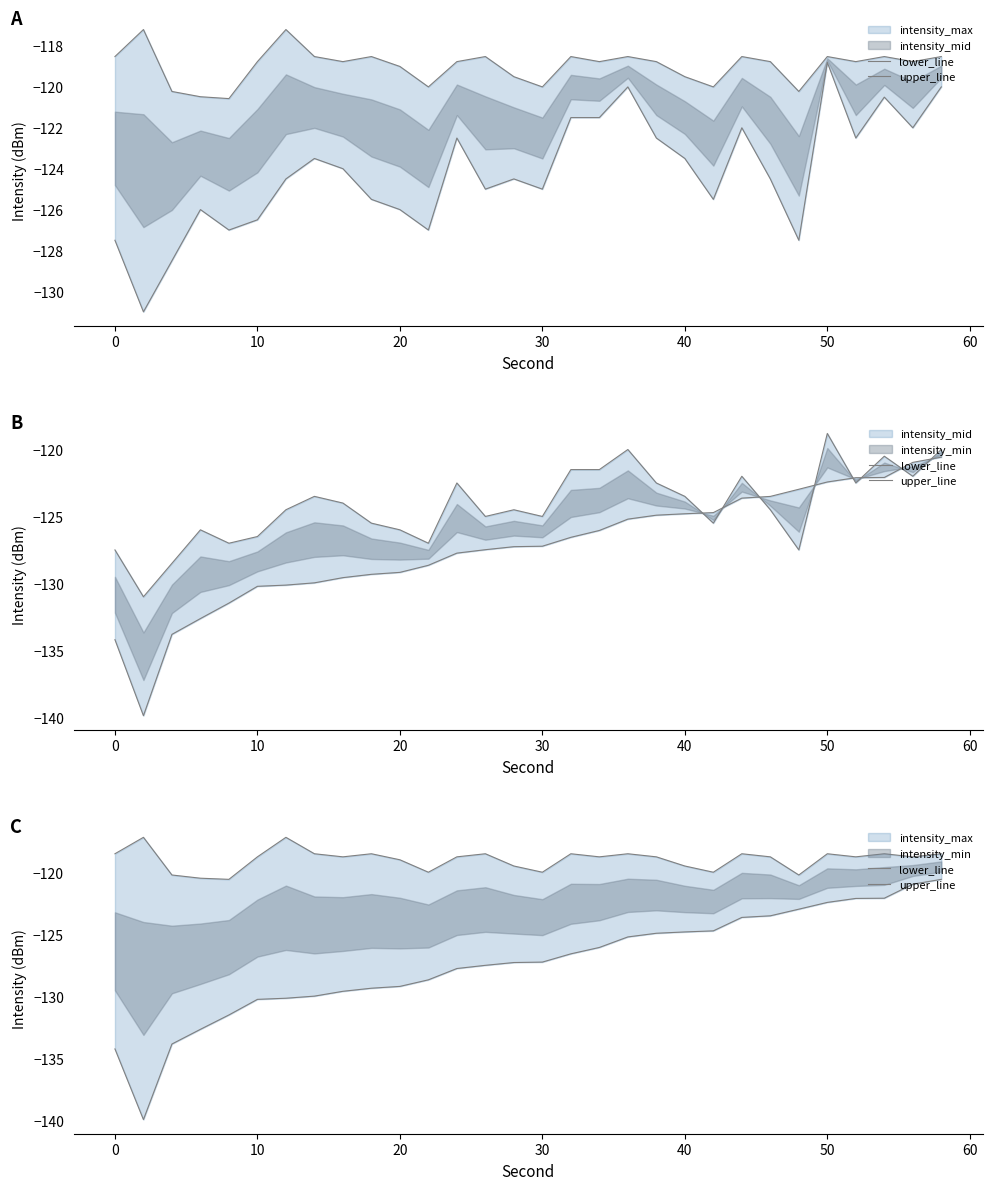

Which series has the widest spread of values?

lower_line